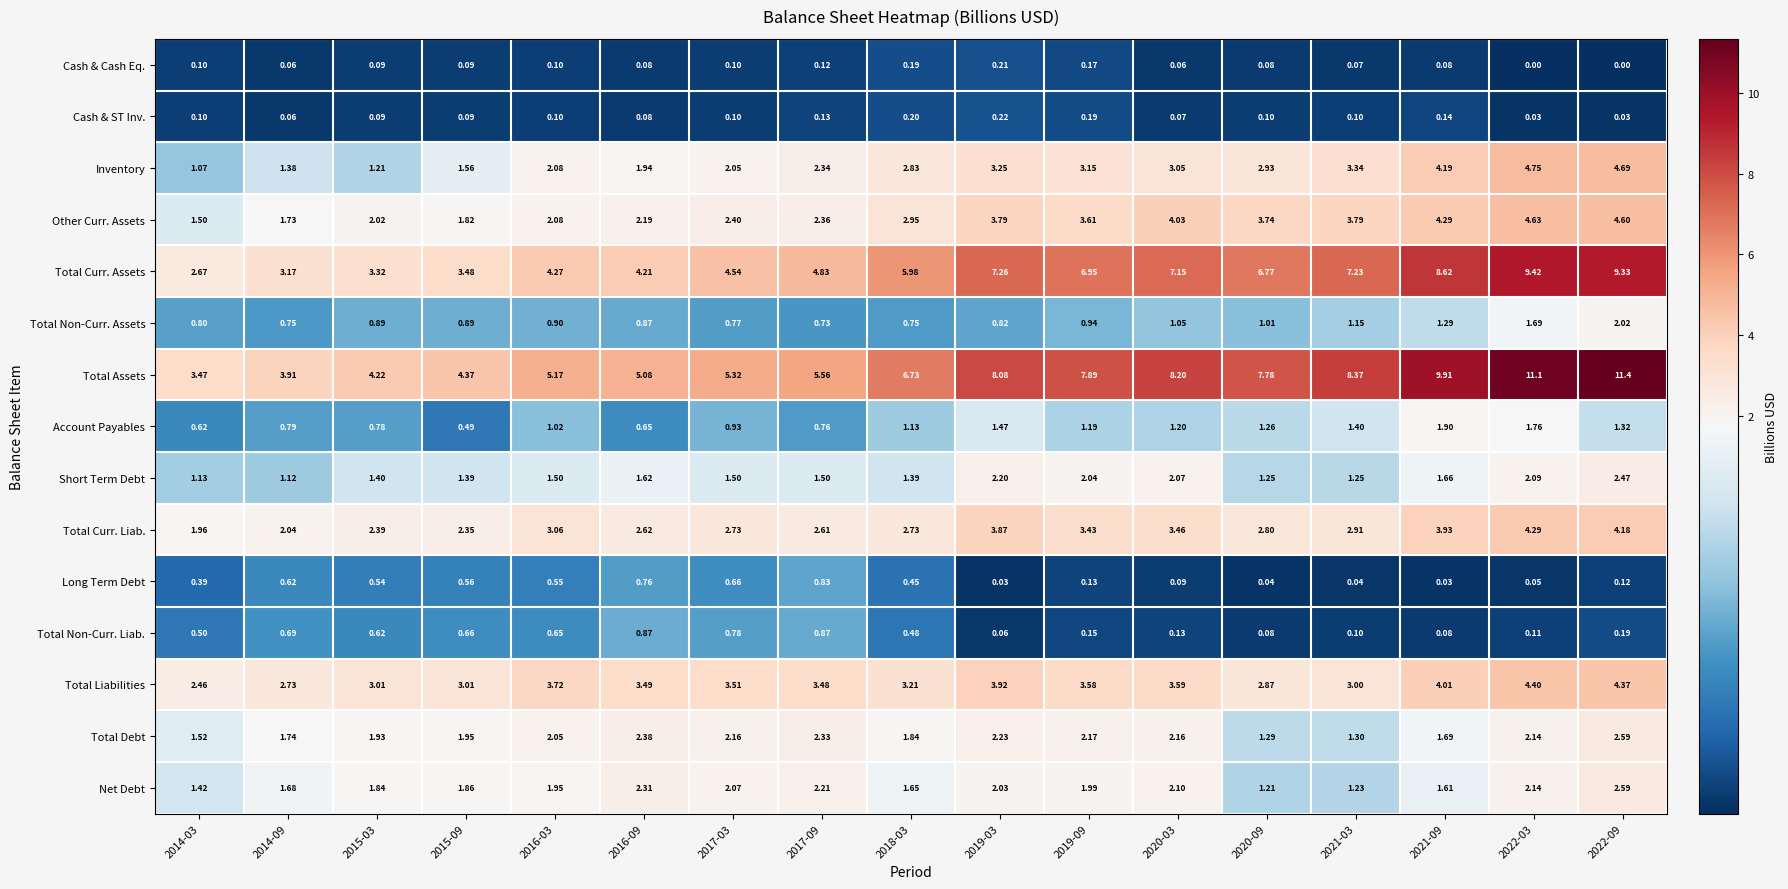

What is the maximum value shown in the chart?

11.4